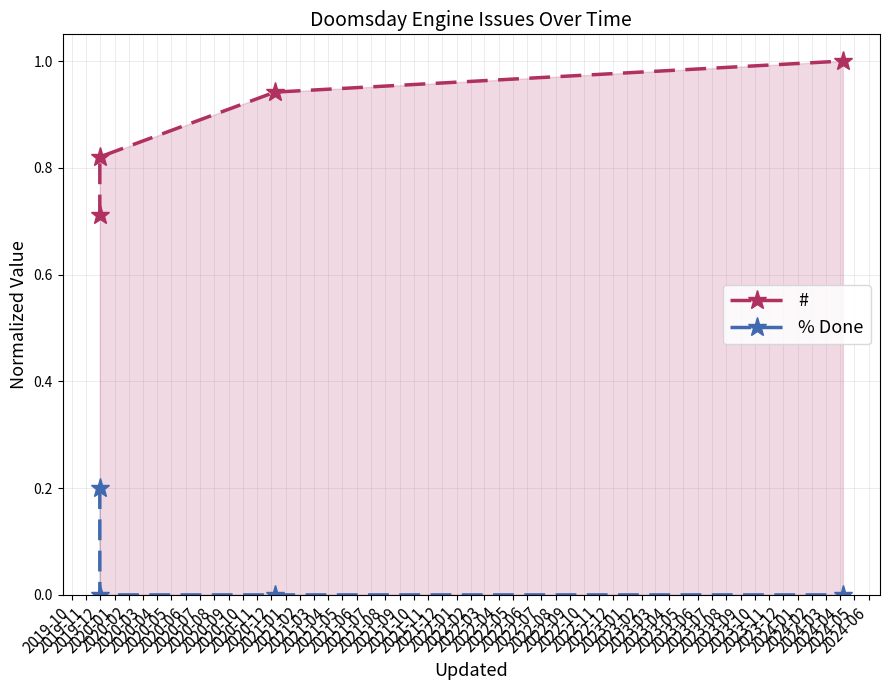

Which series has the largest range (max minus min)?

#